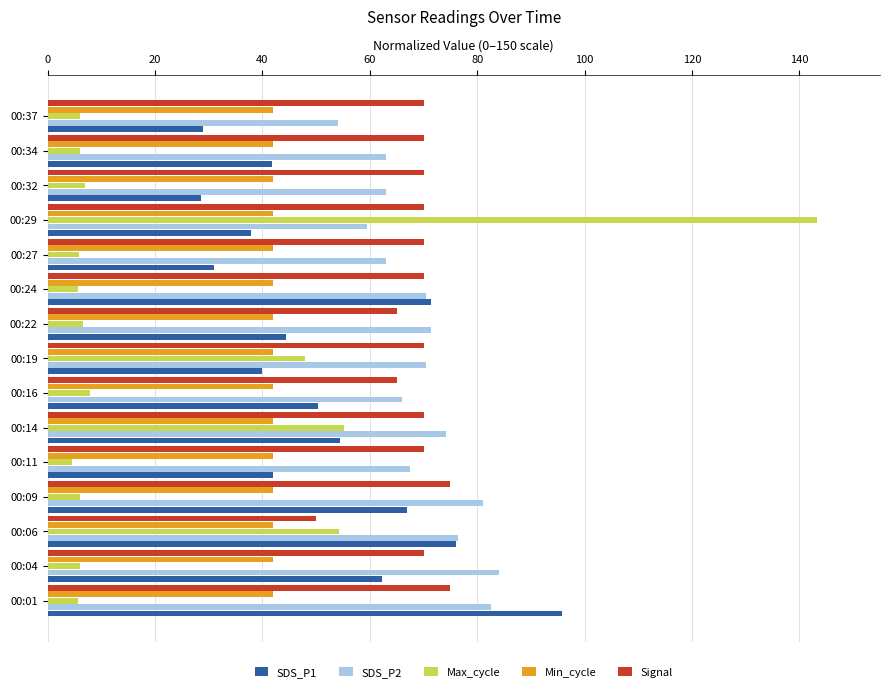

Rank the series at 00:04 from highest to lowest value.

SDS_P2, Signal, SDS_P1, Min_cycle, Max_cycle